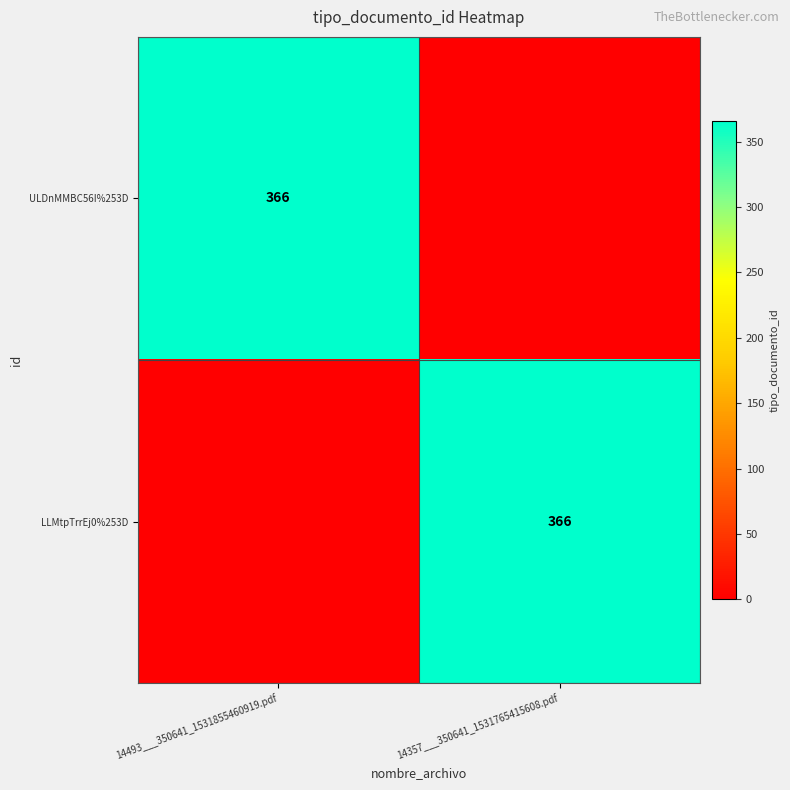

At which category is the sum across all series the highest?

14493___350641_1531855460919.pdf